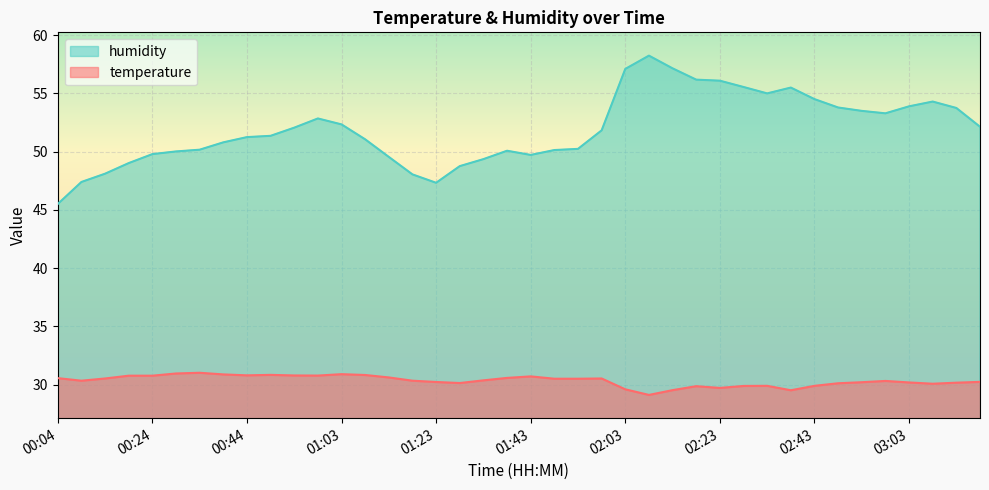

In temperature, how many points are higher than both neighbors (excluding endpoints)?

8